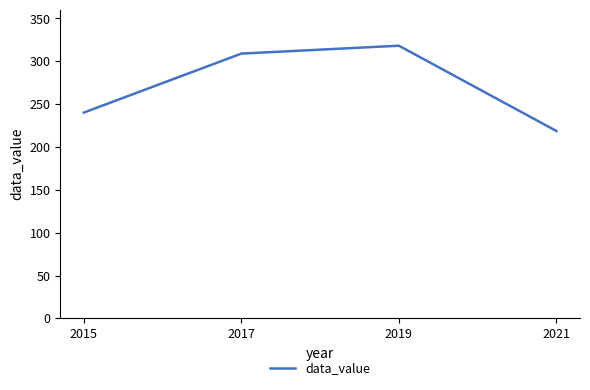

Reading left to right, transcribe all the data shown in this chart.

2015=240.2	2017=309.0	2019=318.2	2021=218.7